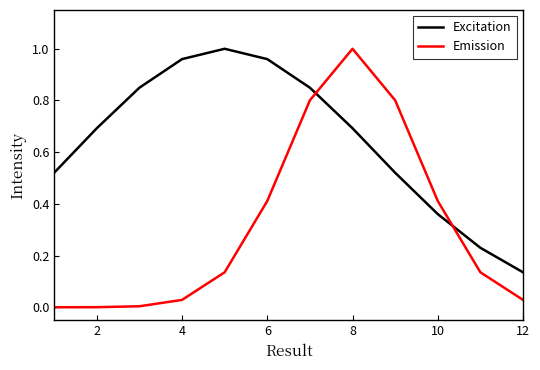

Does the chart have visible grid lines?

No